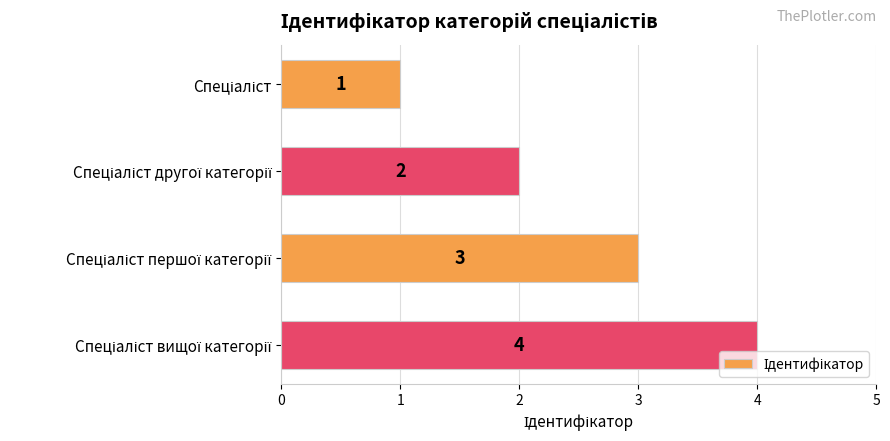

Count the values in the range 2 to 4.

3